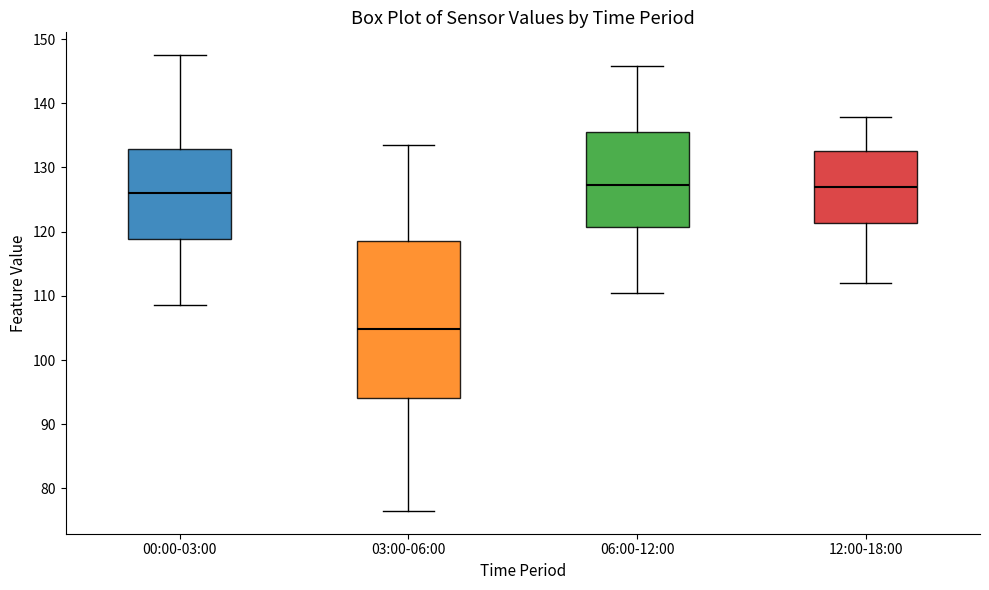

Reading left to right, transcribe this box plot: for each box, give where its median line is, the range the box spans, and where its two whiskers end, as read against the y-axis. The values are not printed on the chart, so give them approximately, as read against the axis.

00:00-03:00: median 126, box 119 to 133, whiskers 109 to 148
03:00-06:00: median 105, box 94 to 119, whiskers 77 to 134
06:00-12:00: median 127, box 121 to 136, whiskers 111 to 146
12:00-18:00: median 127, box 121 to 133, whiskers 112 to 138